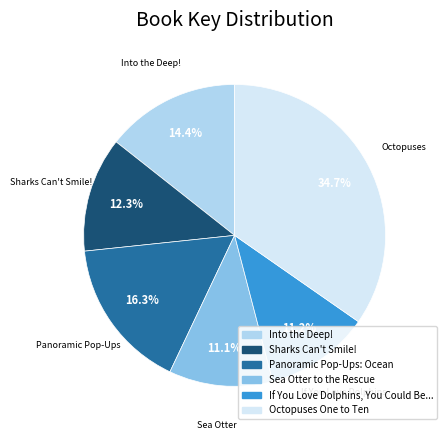

How many slices are in this pie chart?

6